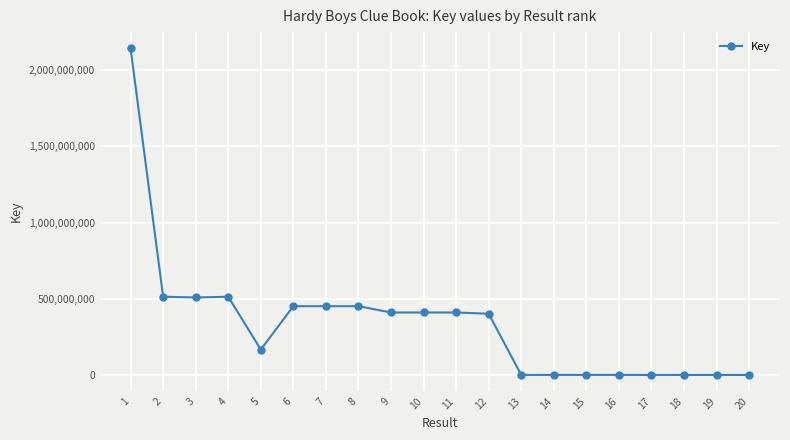

What is the difference between the second highest and second lowest values?

512876139